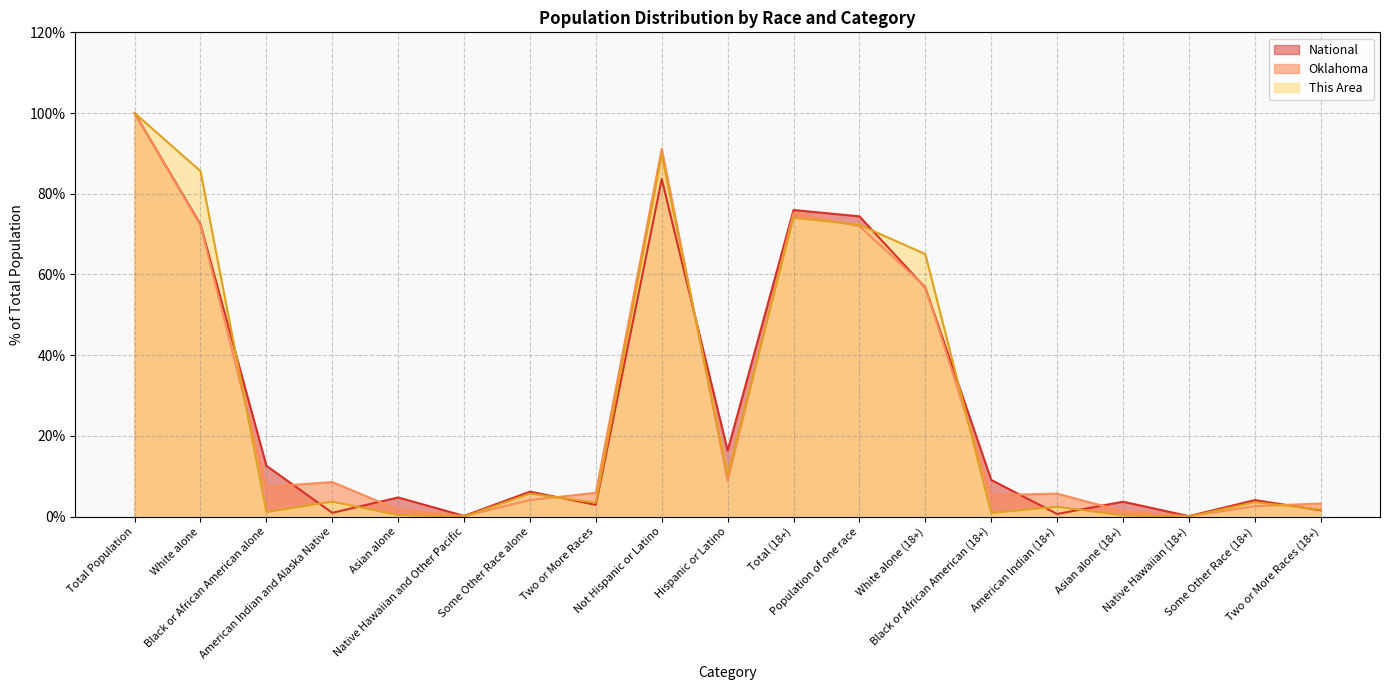

Reading right to left, extract all data points from this chart.

This Area: Two or More Races (18+)=1.7	Some Other Race (18+)=3.6	Native Hawaiian (18+)=0.0	Asian alone (18+)=0.3	American Indian (18+)=2.4	Black or African American (18+)=0.9	White alone (18+)=65.1	Population of one race=72.3	Total (18+)=74.0	Hispanic or Latino=10.3	Not Hispanic or Latino=89.7	Two or More Races=3.5	Some Other Race alone=5.7	Native Hawaiian and Other Pacific=0.0	Asian alone=0.4	American Indian and Alaska Native=3.7	Black or African American alone=1.1	White alone=85.6	Total Population=100.0
Oklahoma: Two or More Races (18+)=3.2	Some Other Race (18+)=2.6	Native Hawaiian (18+)=0.1	Asian alone (18+)=1.3	American Indian (18+)=5.7	Black or African American (18+)=5.3	White alone (18+)=57.0	Population of one race=72.0	Total (18+)=75.2	Hispanic or Latino=8.9	Not Hispanic or Latino=91.1	Two or More Races=5.9	Some Other Race alone=4.1	Native Hawaiian and Other Pacific=0.1	Asian alone=1.7	American Indian and Alaska Native=8.6	Black or African American alone=7.4	White alone=72.2	Total Population=100.0
National: Two or More Races (18+)=1.6	Some Other Race (18+)=4.1	Native Hawaiian (18+)=0.1	Asian alone (18+)=3.7	American Indian (18+)=0.7	Black or African American (18+)=9.1	White alone (18+)=56.7	Population of one race=74.4	Total (18+)=76.0	Hispanic or Latino=16.3	Not Hispanic or Latino=83.7	Two or More Races=2.9	Some Other Race alone=6.2	Native Hawaiian and Other Pacific=0.2	Asian alone=4.8	American Indian and Alaska Native=0.9	Black or African American alone=12.6	White alone=72.4	Total Population=100.0